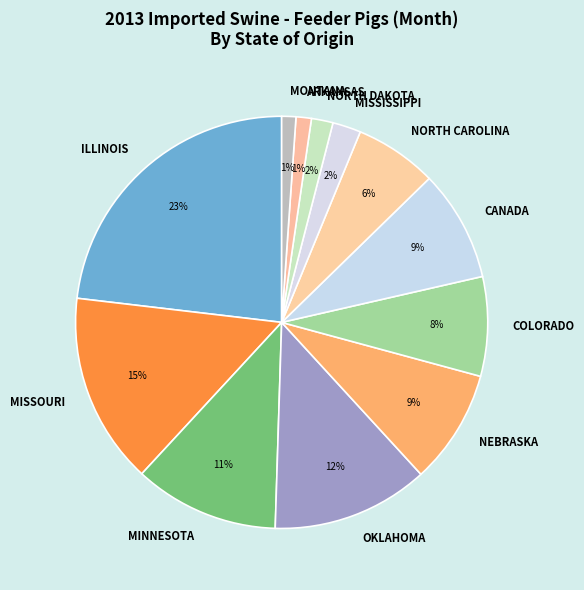

True or false: NORTH DAKOTA accounts for 2% of the total.

True